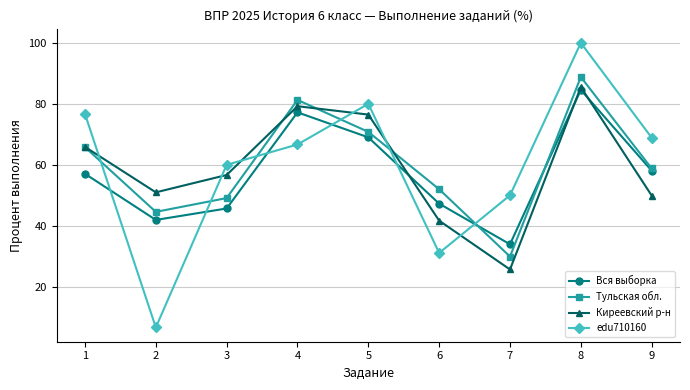

Between 1 and 2, which series saw the biggest shift?

edu710160